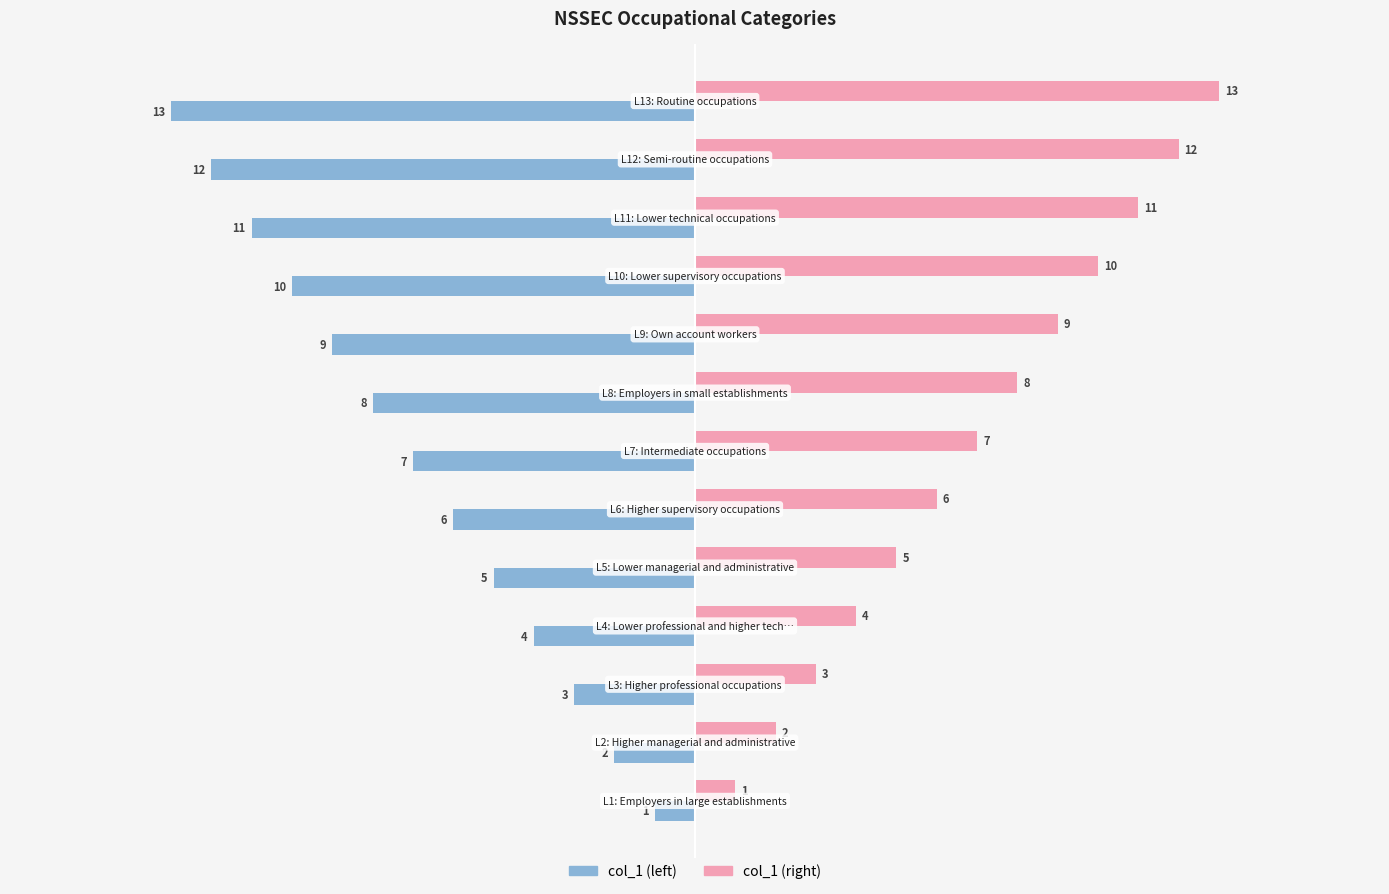

What is the difference between the maximum and minimum values in the col_1 (left) series?

12